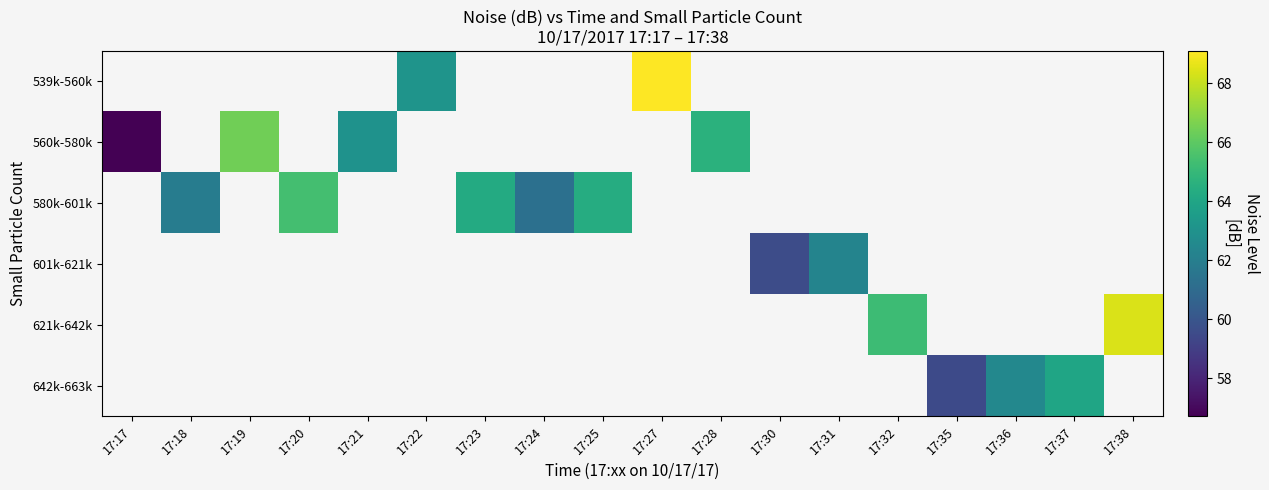

What is the smallest value displayed?

56.7